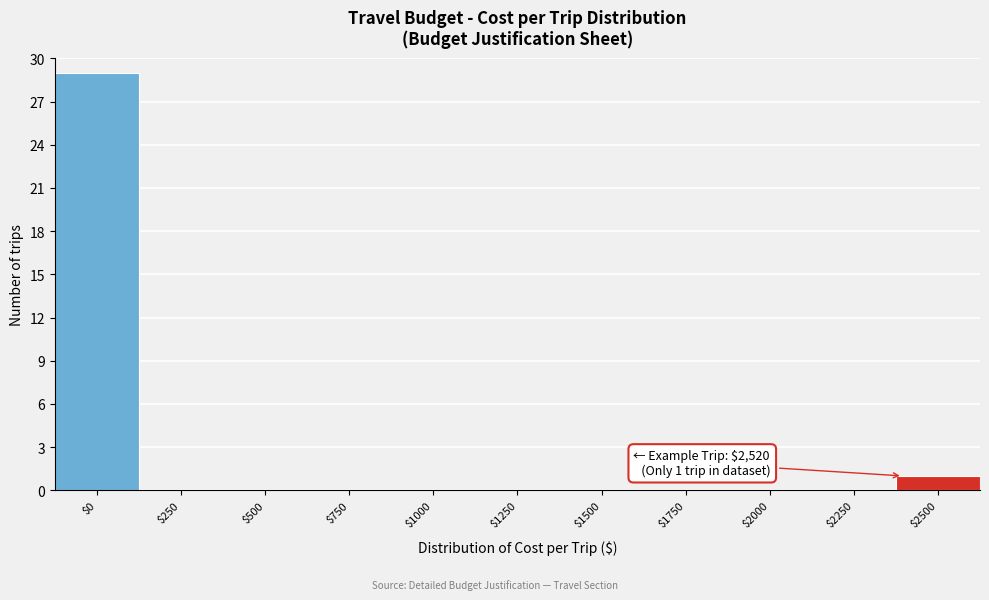

What is the greatest value displayed?

29